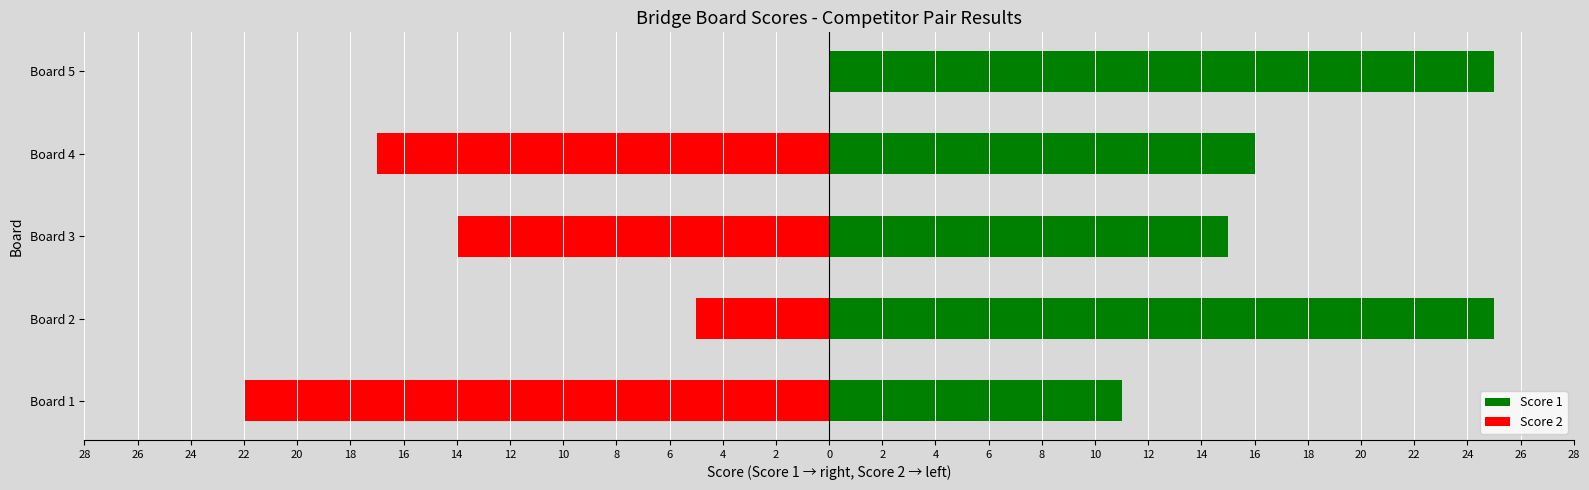

Which series changed the most between Board 3 and Board 5?

Score 2